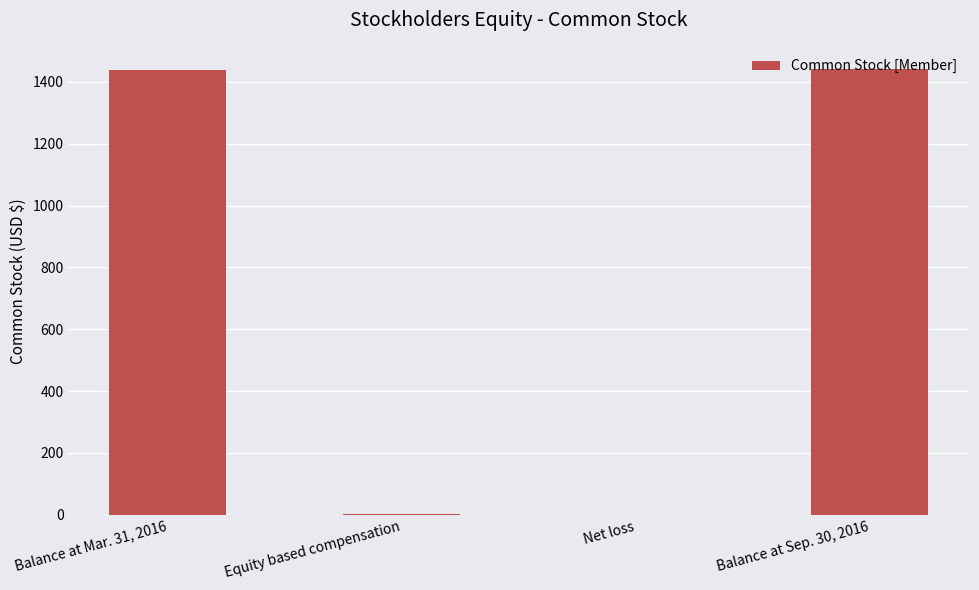

Approximately how many times larger is the value at Balance at Sep. 30, 2016 compared to Balance at Mar. 31, 2016?

1.0